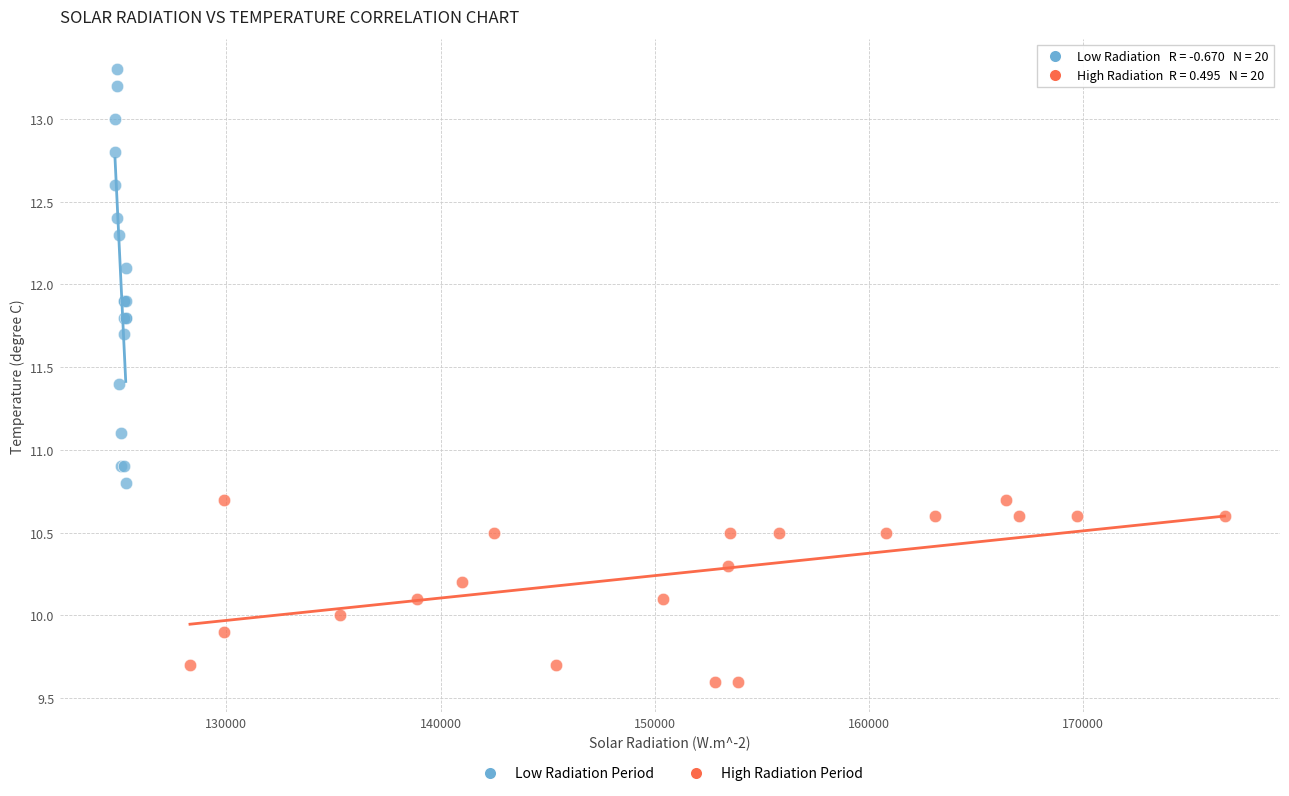

Which series has the largest Y range (max minus min)?

Low Radiation Period